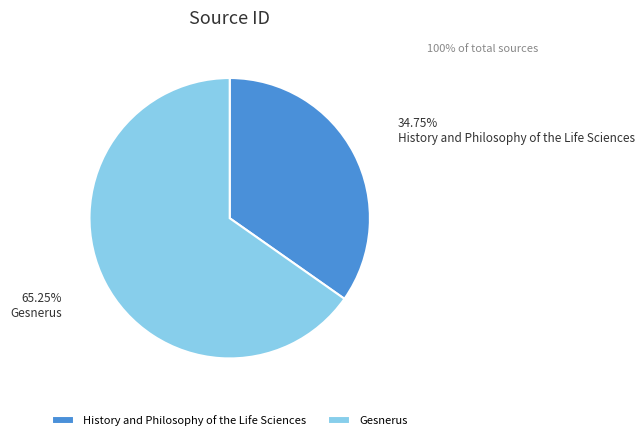

The Gesnerus slice represents 77% of the pie. True or false?

False